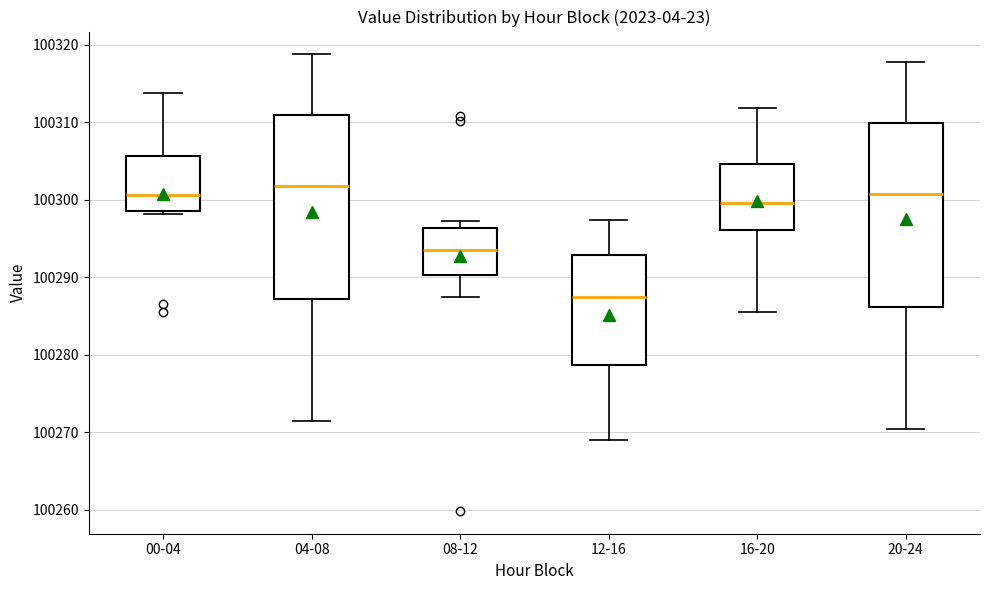

Reading left to right, read every box against the y-axis: the position of its median line, the range the box covers, and the ends of its whiskers. The values are not printed on the chart, so give them approximately, as read against the axis.

00-04: median 100301, box 100299 to 100306, whiskers 100298 to 100314
04-08: median 100302, box 100287 to 100311, whiskers 100271 to 100319
08-12: median 100293, box 100290 to 100296, whiskers 100287 to 100297
12-16: median 100287, box 100279 to 100293, whiskers 100269 to 100297
16-20: median 100300, box 100296 to 100305, whiskers 100286 to 100312
20-24: median 100301, box 100286 to 100310, whiskers 100270 to 100318